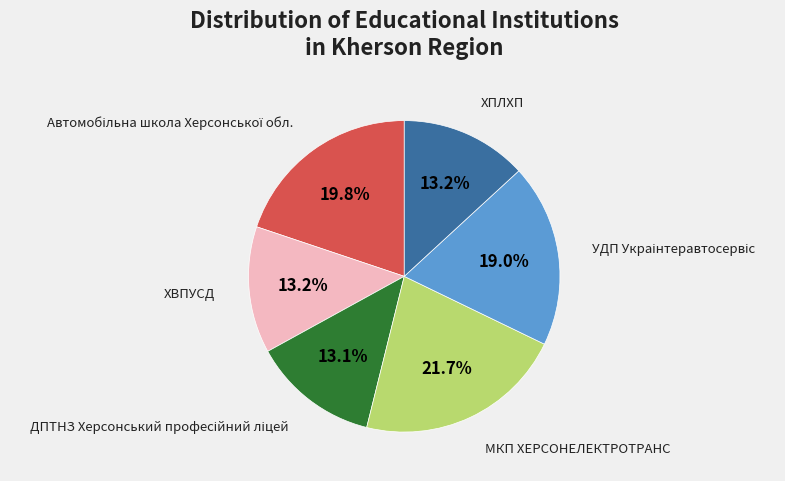

What percentage do ХПЛХП and МКП ХЕРСОНЕЛЕКТРОТРАНС together represent?

34.9%